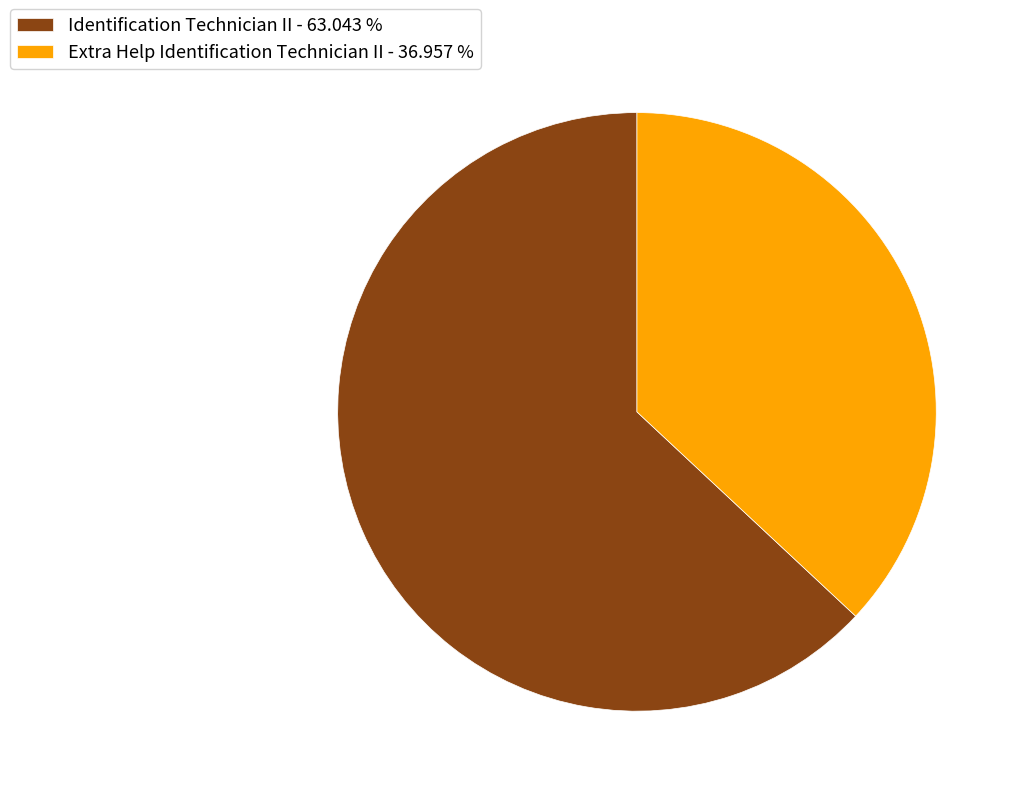

Is it true that Identification Technician II is 63% of the pie?

True